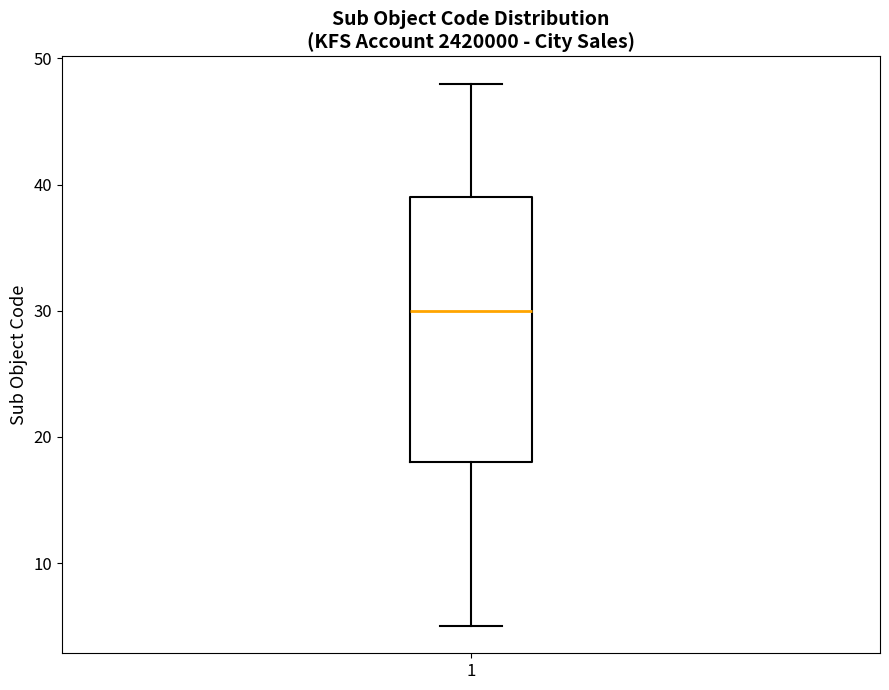

Read this box plot against the y-axis: the position of the median line, the range covered by the box, and the ends of both whiskers. The values are not printed on the chart, so give them approximately, as read against the axis.

median 30, box 18 to 39, whiskers 5 to 48